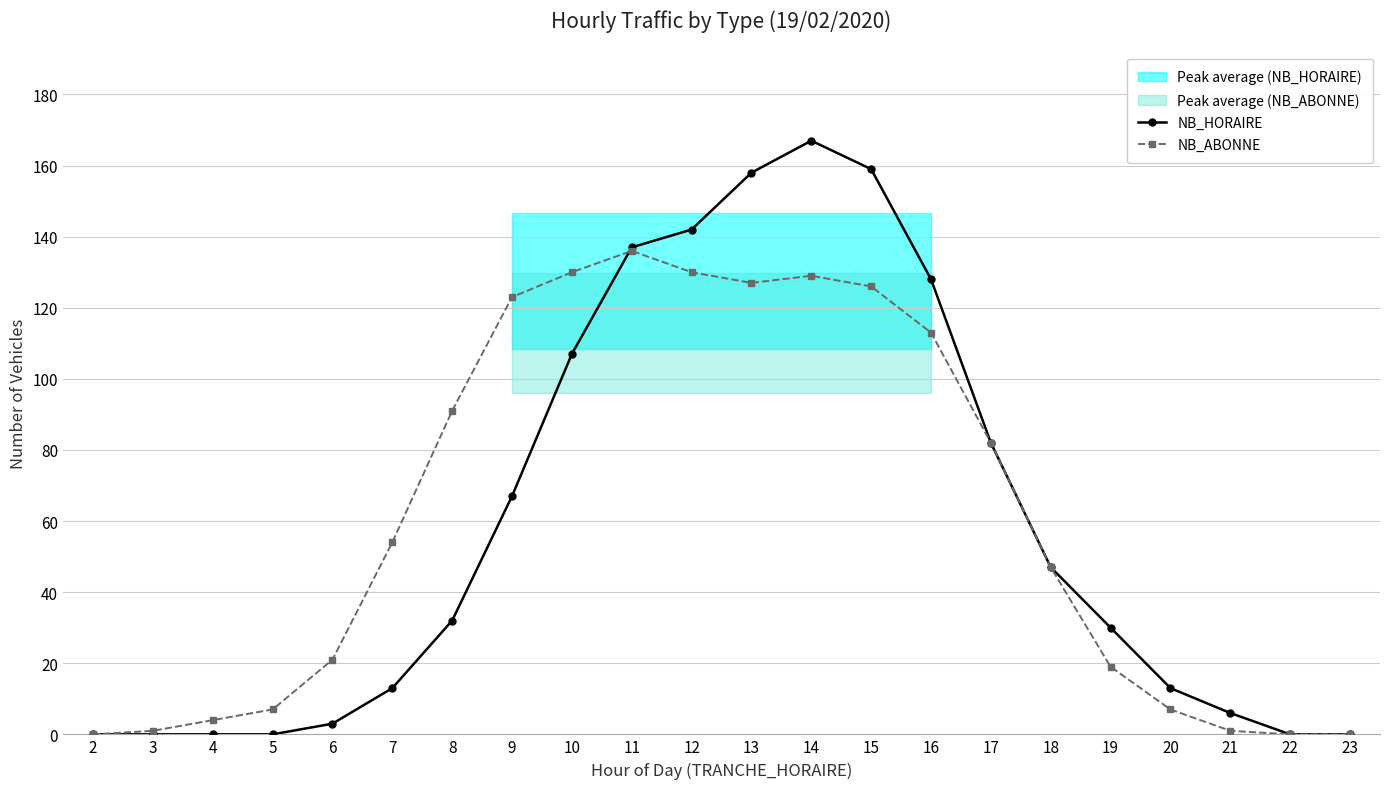

After their last crossing, which series has the higher values: NB_HORAIRE or NB_ABONNE?

NB_HORAIRE